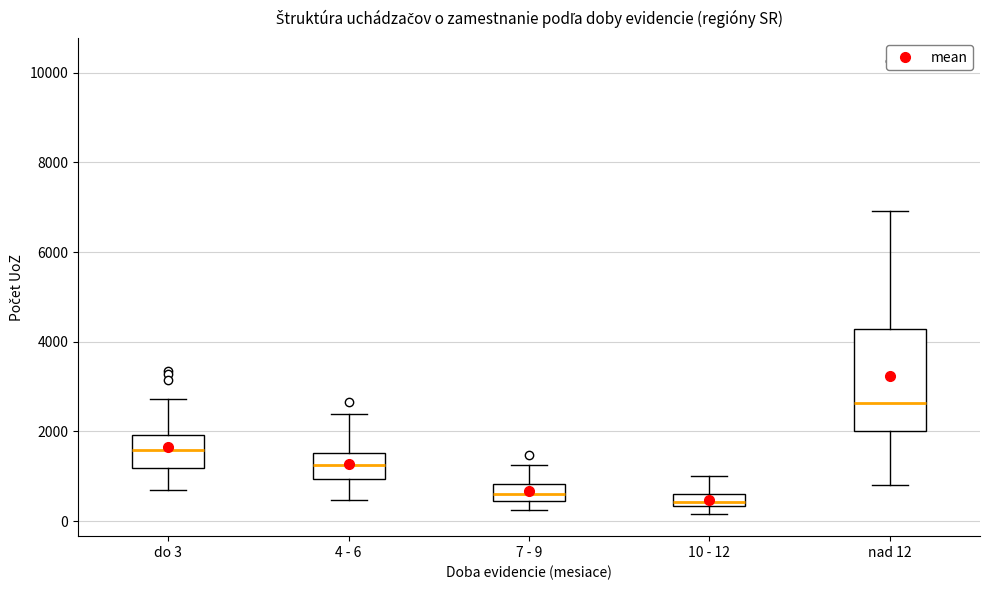

Where is the lower edge of the box for 7 - 9 on the y-axis? The values are not printed on the chart, so give them approximately, as read against the axis.

400